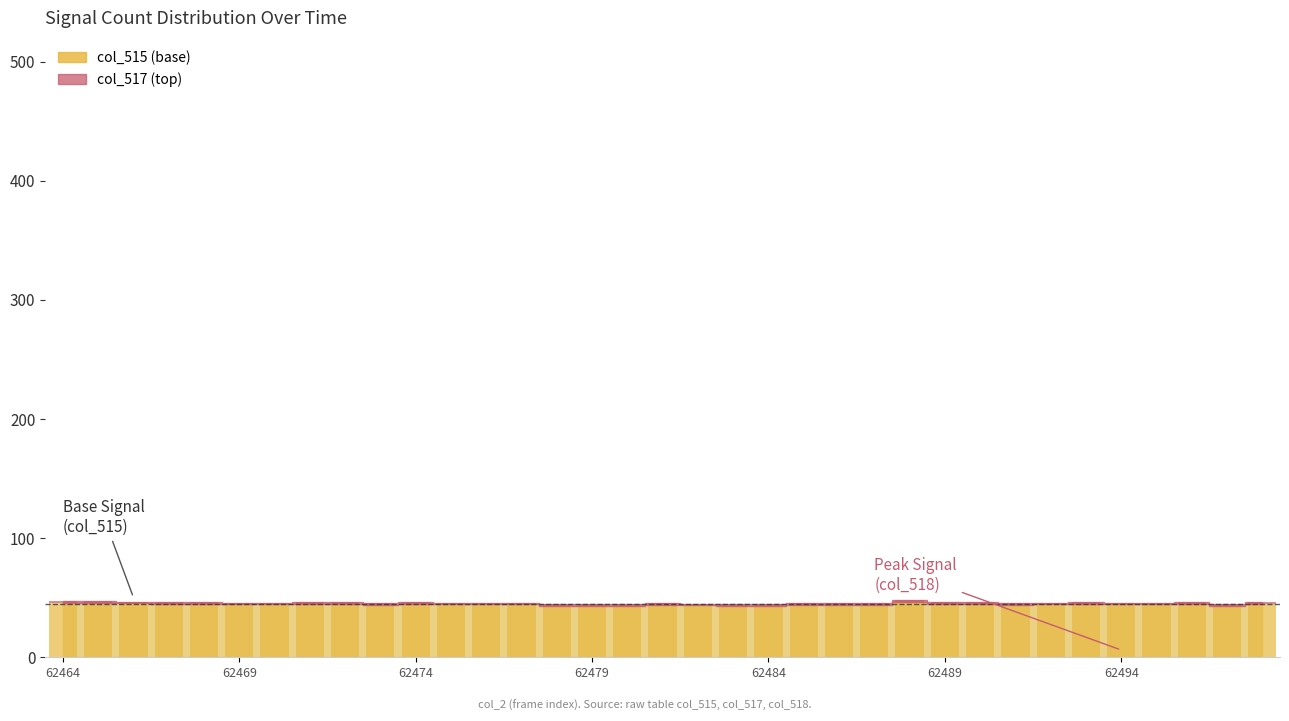

Are the bars grouped side by side (vs. stacked)?

No